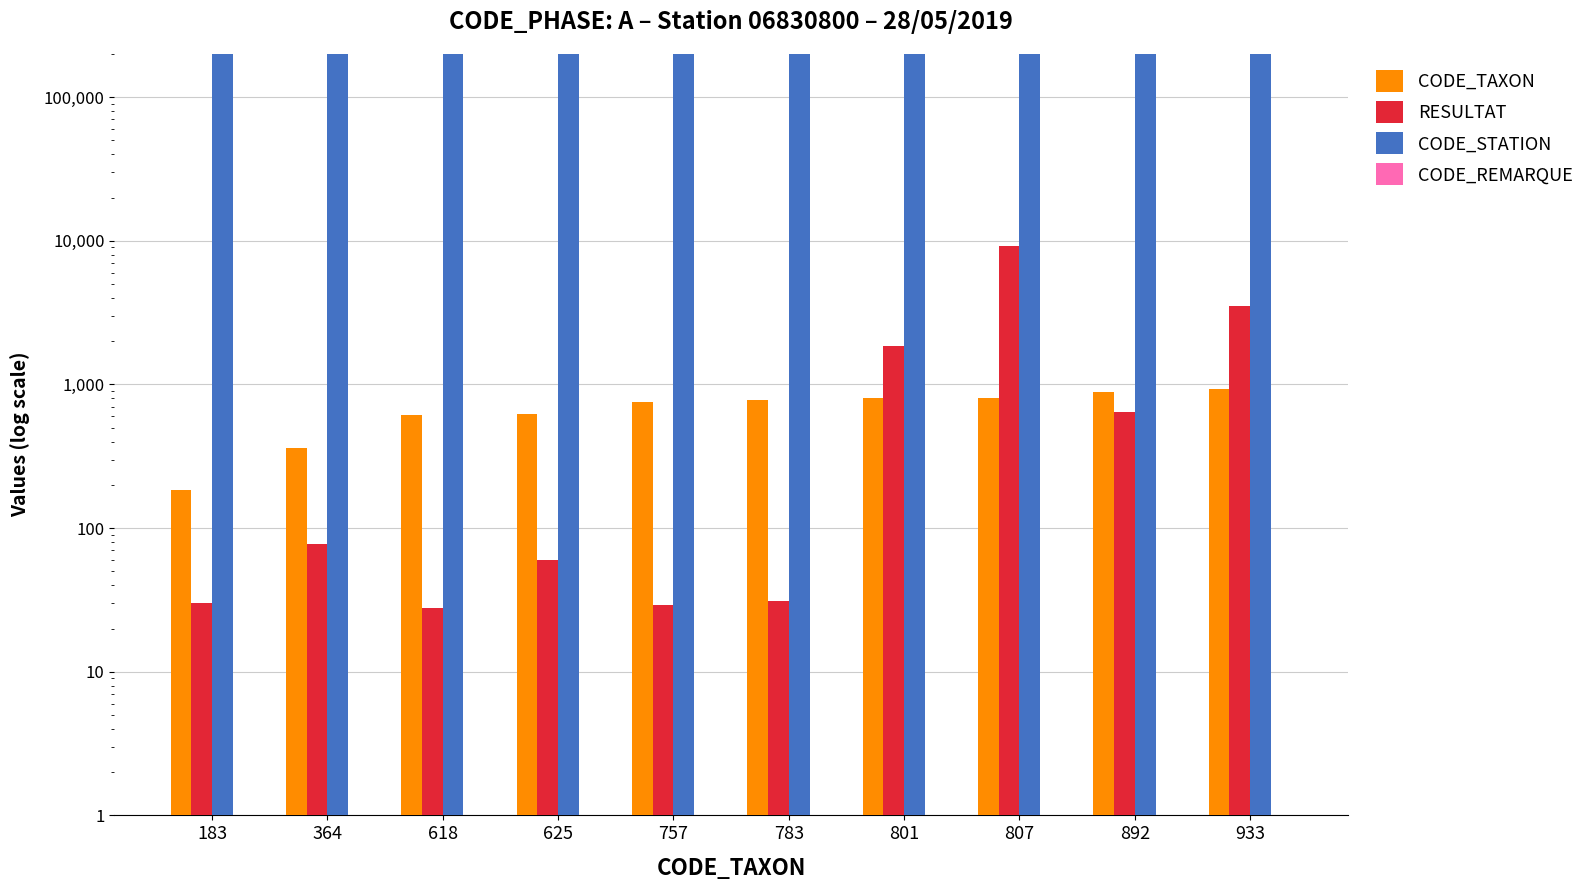

What is the minimum value shown in the chart?

1